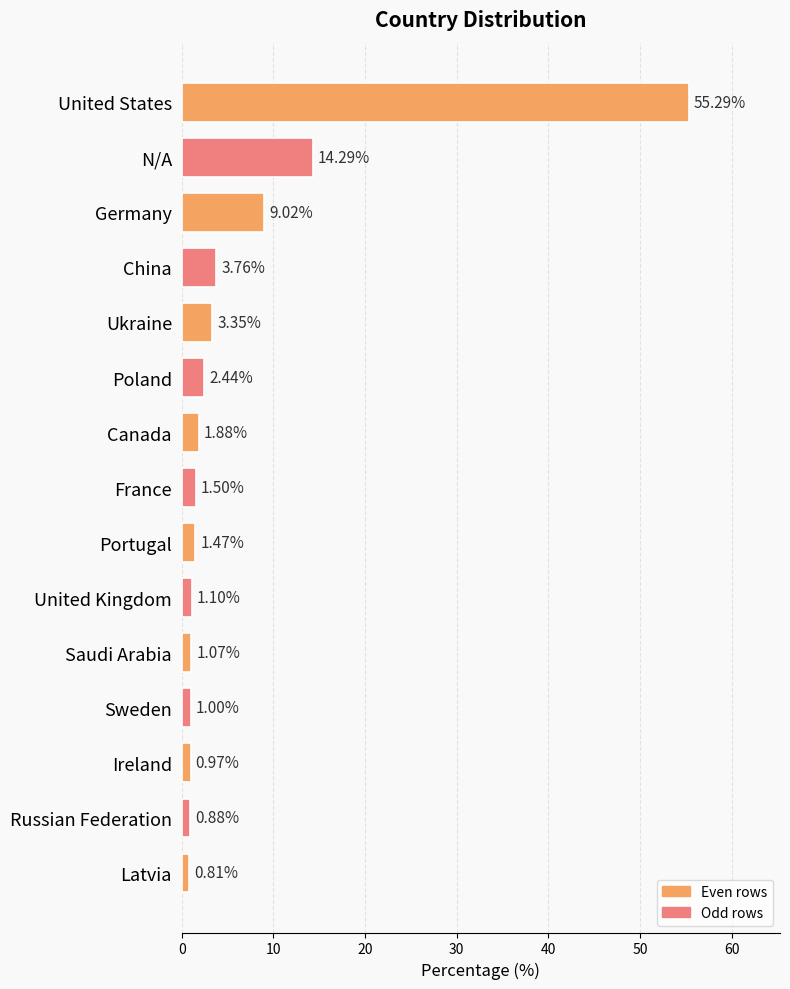

Rank the categories by value from highest to lowest.

United States, N/A, Germany, China, Ukraine, Poland, Canada, France, Portugal, United Kingdom, Saudi Arabia, Sweden, Ireland, Russian Federation, Latvia